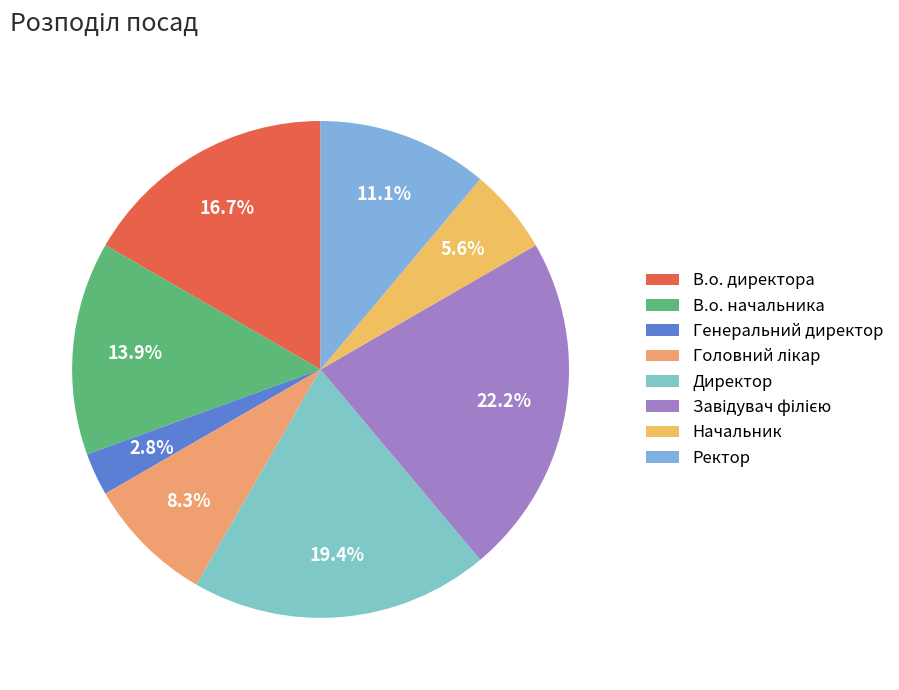

True or false: Директор accounts for 19% of the total.

True